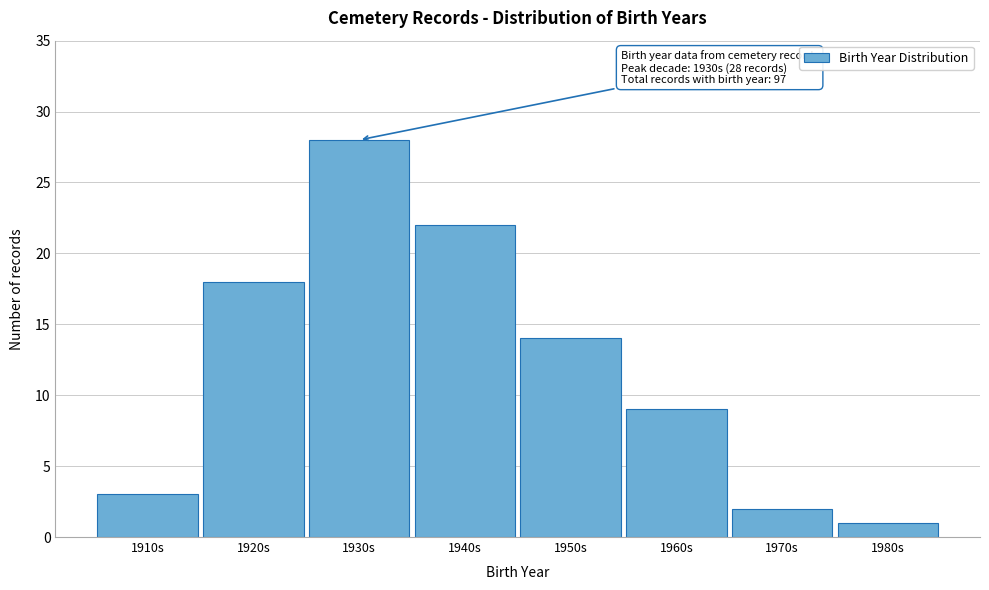

Reading right to left, extract all data points from this chart.

1	2	9	14	22	28	18	3